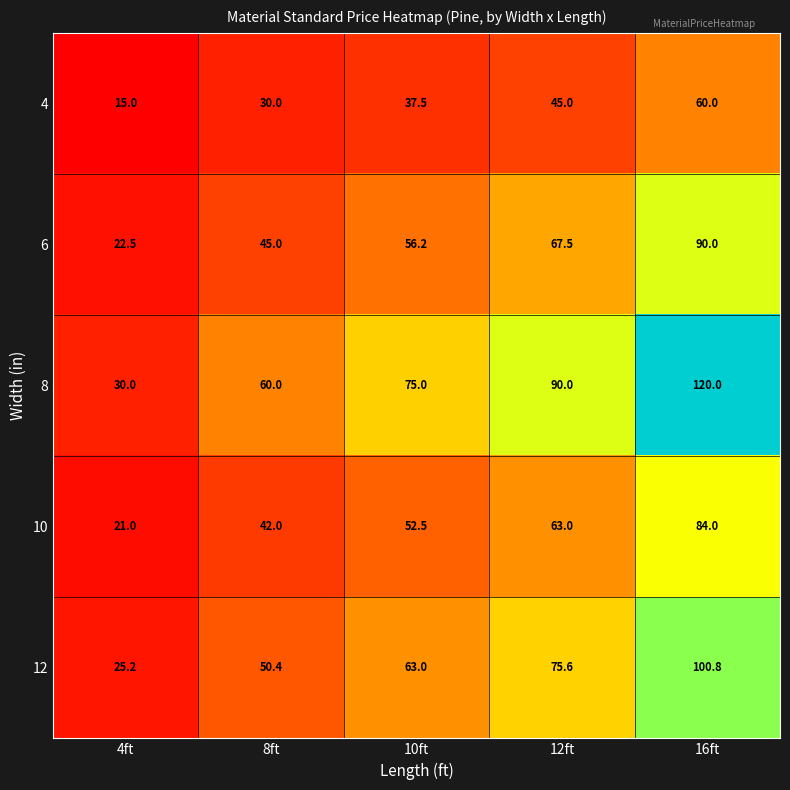

At which category is the sum across all series the highest?

16ft